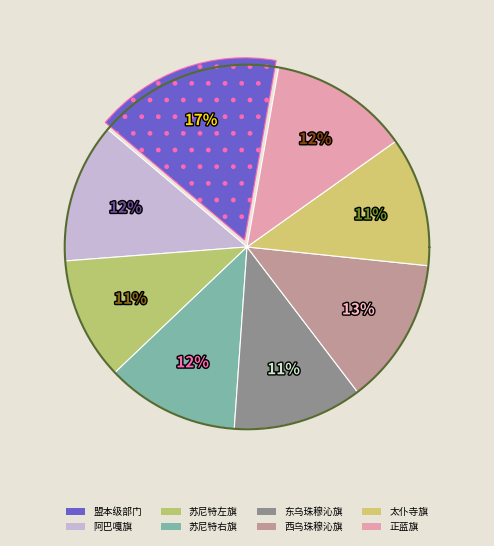

Approximately how many times larger is the value at 西乌珠穆沁旗 compared to 正蓝旗?

1.0